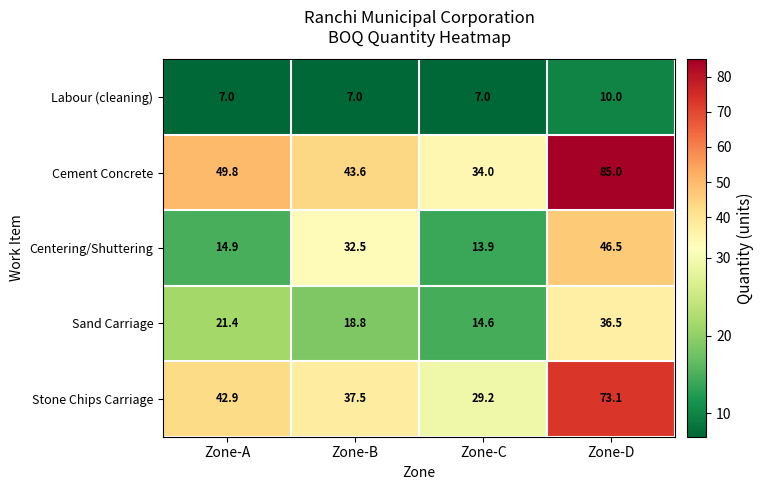

The value of Stone Chips Carriage at Zone-B is 9.8. True or false?

False